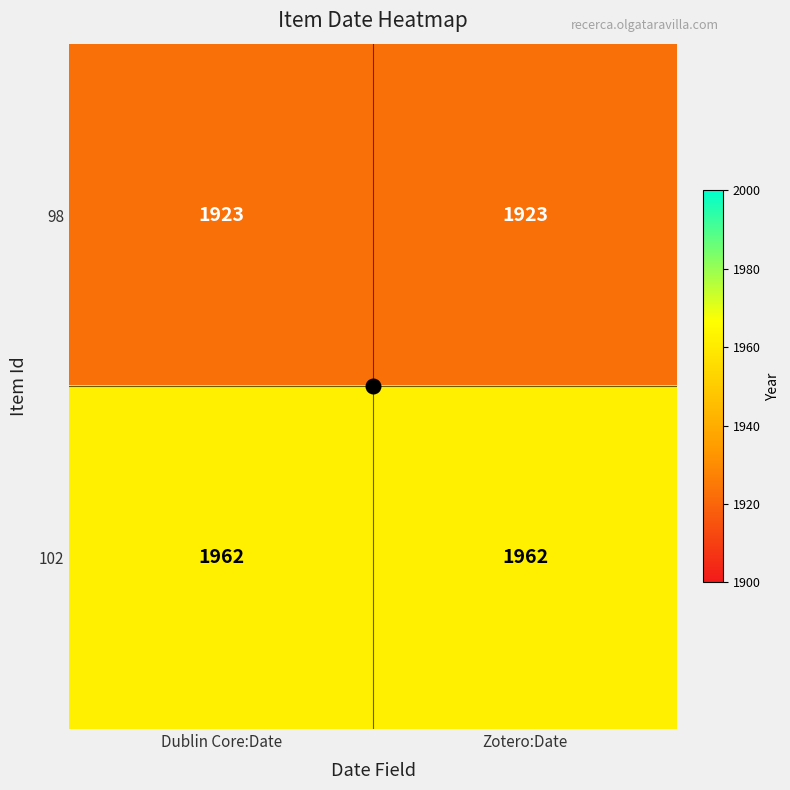

List the series in order of their peak value, lowest first.

98, 102